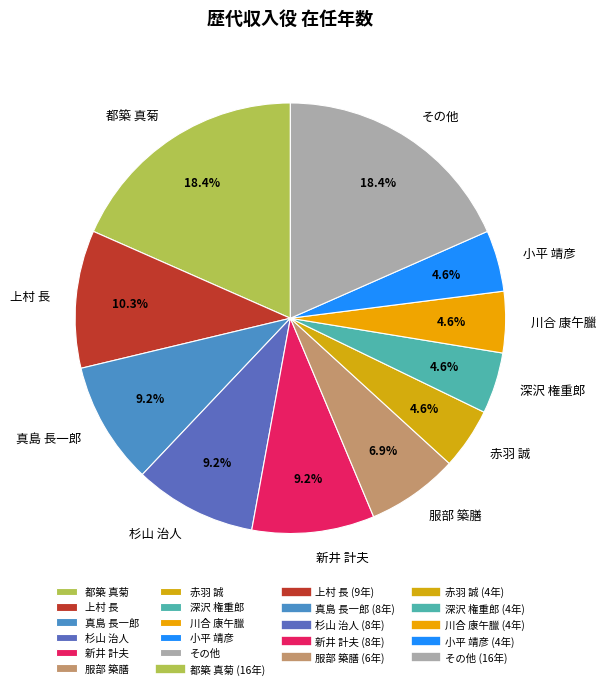

Is it true that 小平 靖彦 is 12% of the pie?

False